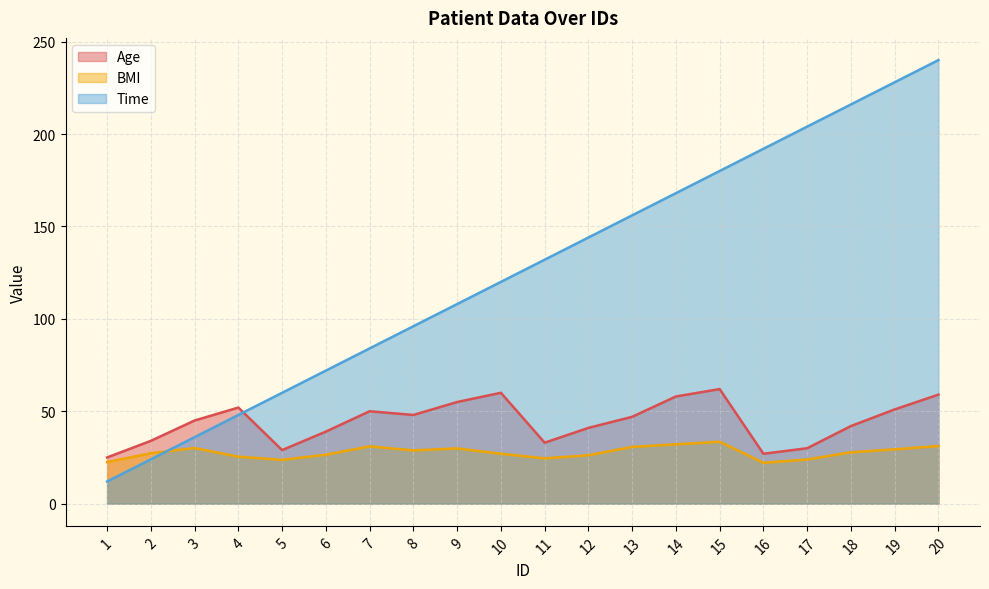

What is the difference between the highest and lowest values at 6?

45.5